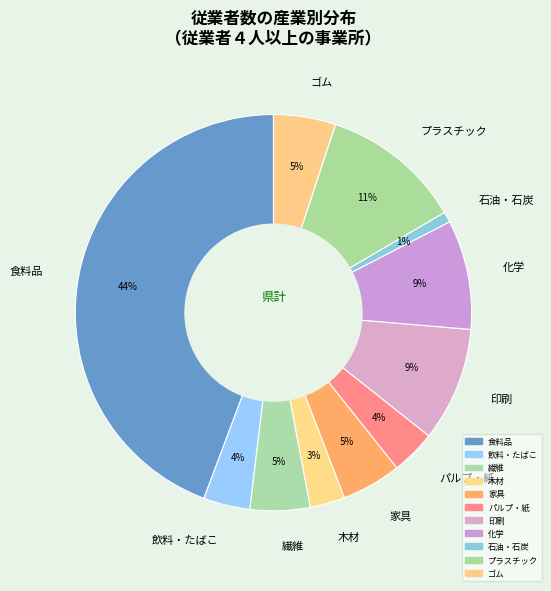

What is the smallest slice in the pie chart?

石油・石炭